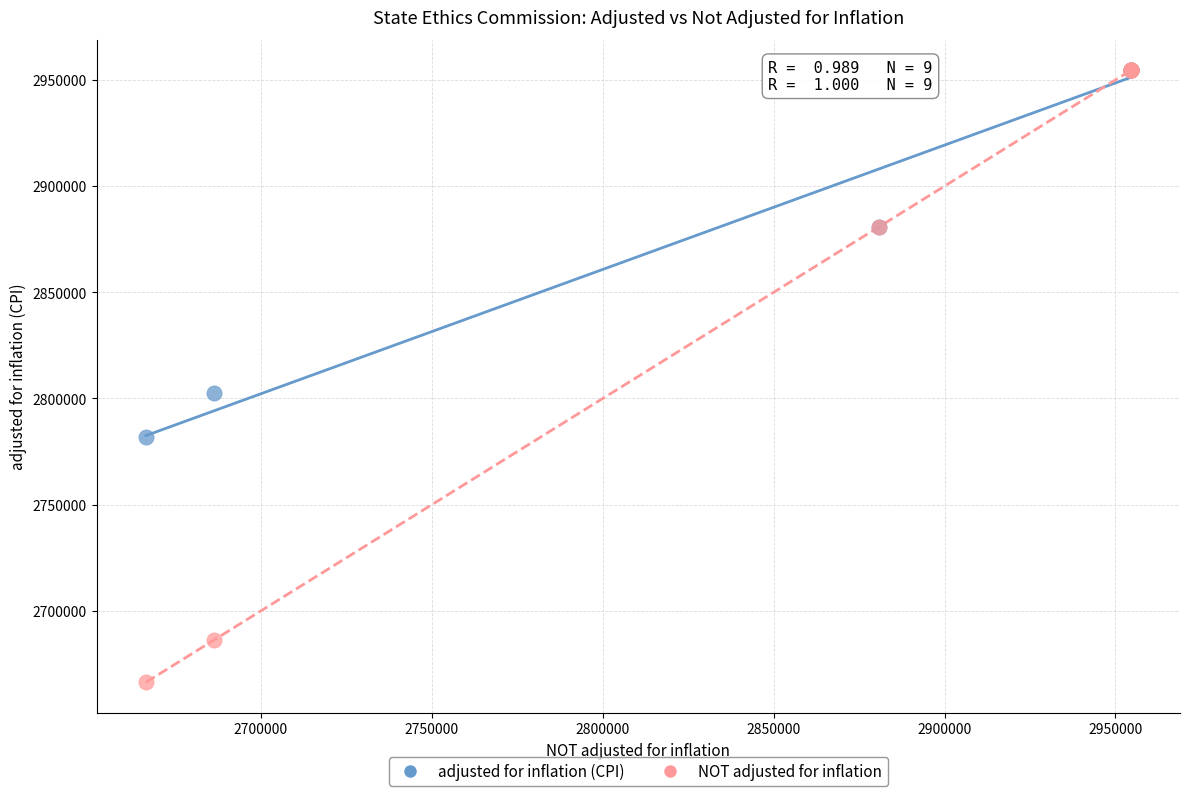

In the NOT adjusted for inflation series, what Y value is closest to 2810420?

2880913